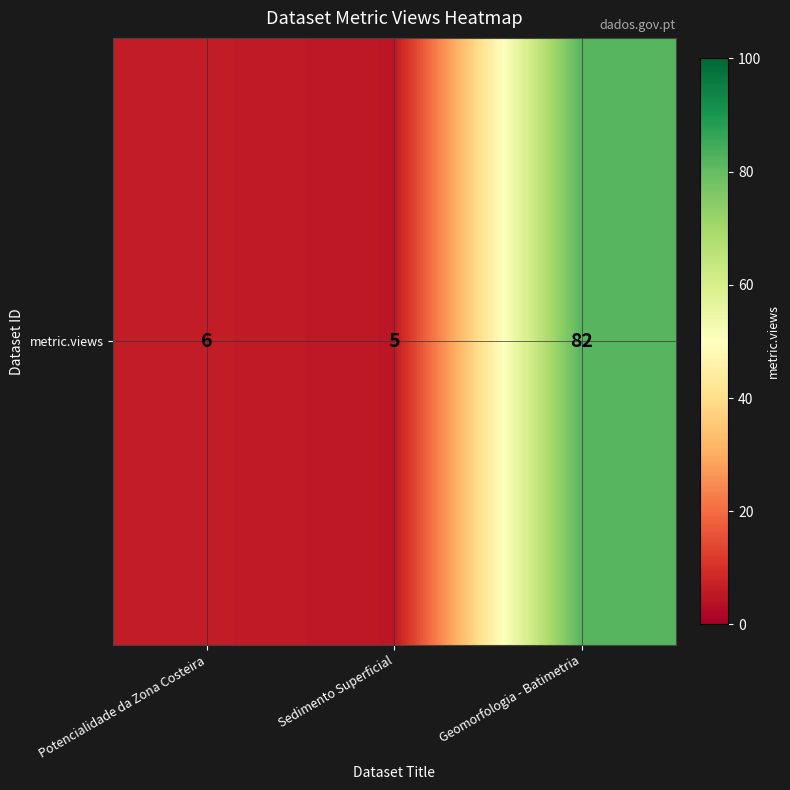

At which category does the chart reach its peak across all series?

Geomorfologia - Batimetria